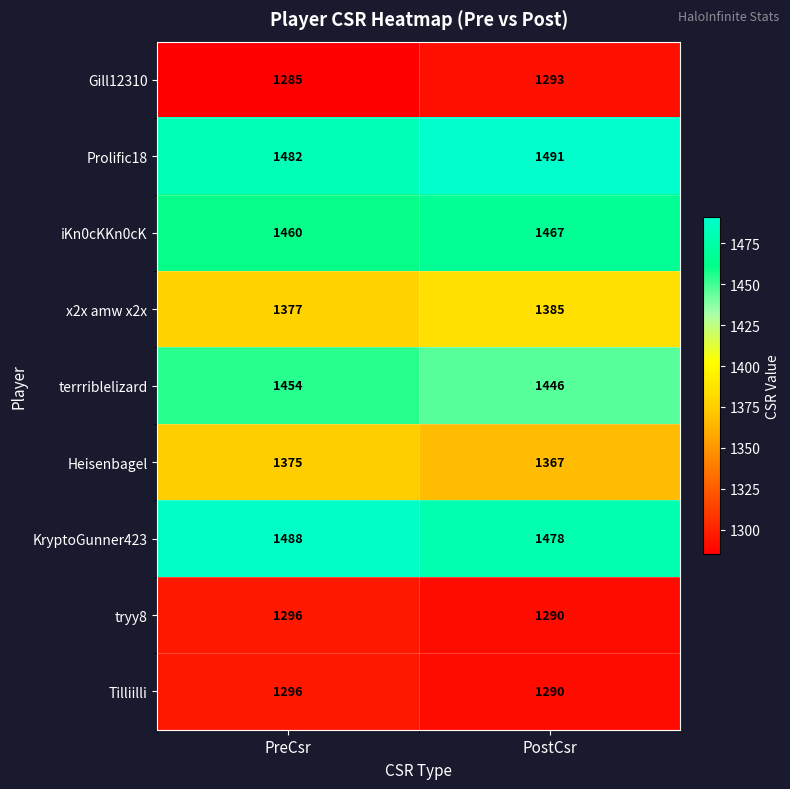

Read the Prolific18 value at PostCsr.

1491